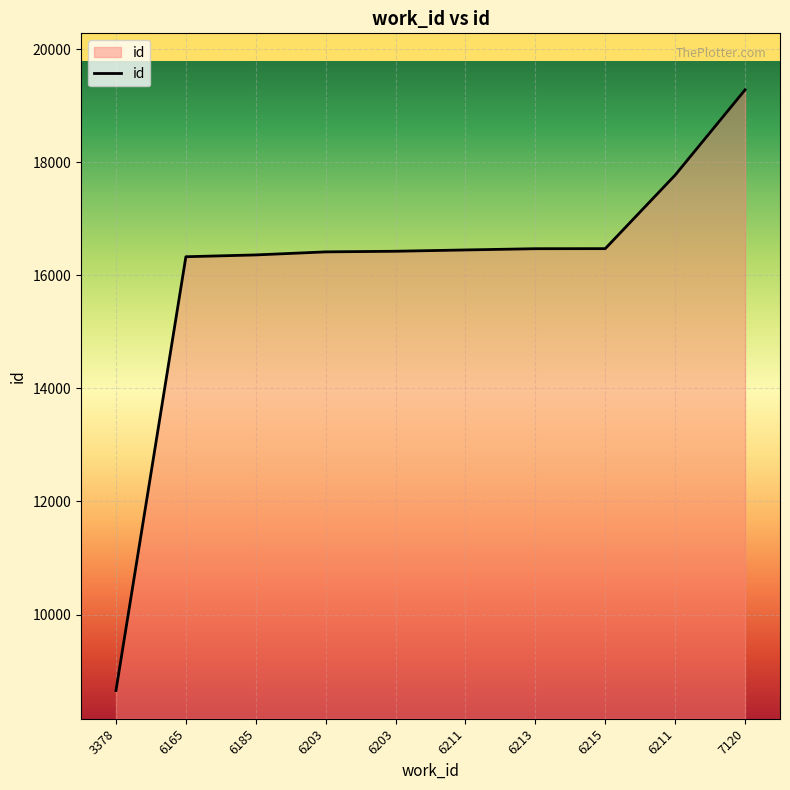

Which category has the lowest value across all series?

3378